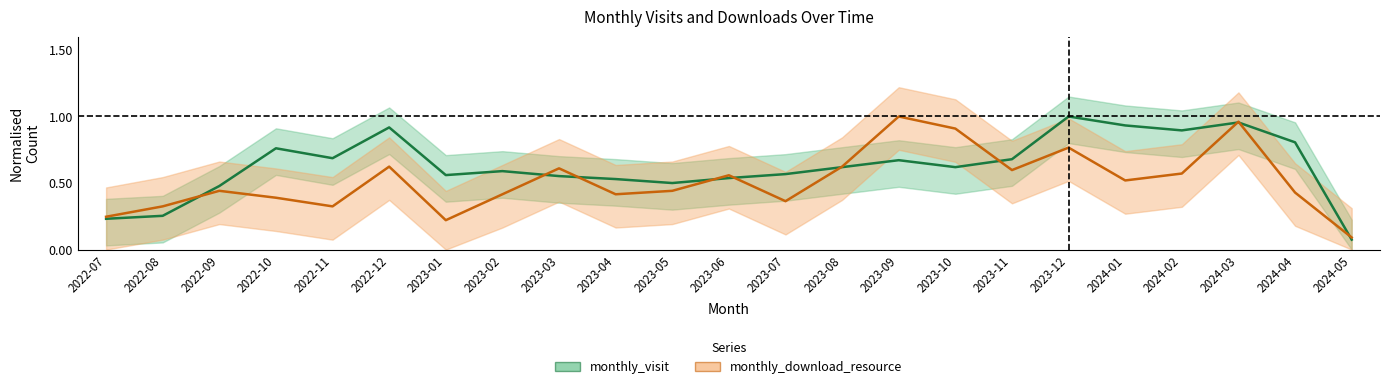

What position from the left is 2023-07?

13